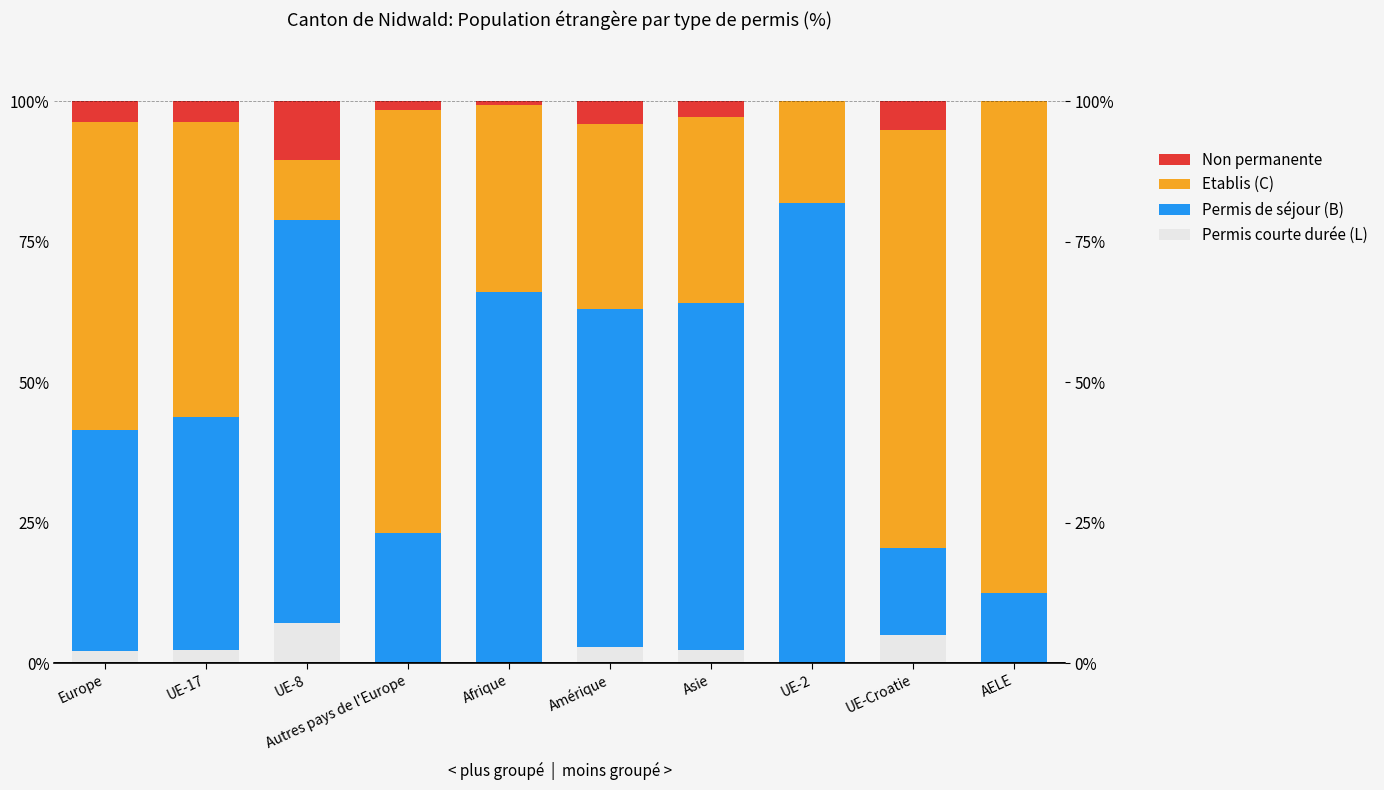

What is the maximum value for Permis de séjour (B)?

81.8